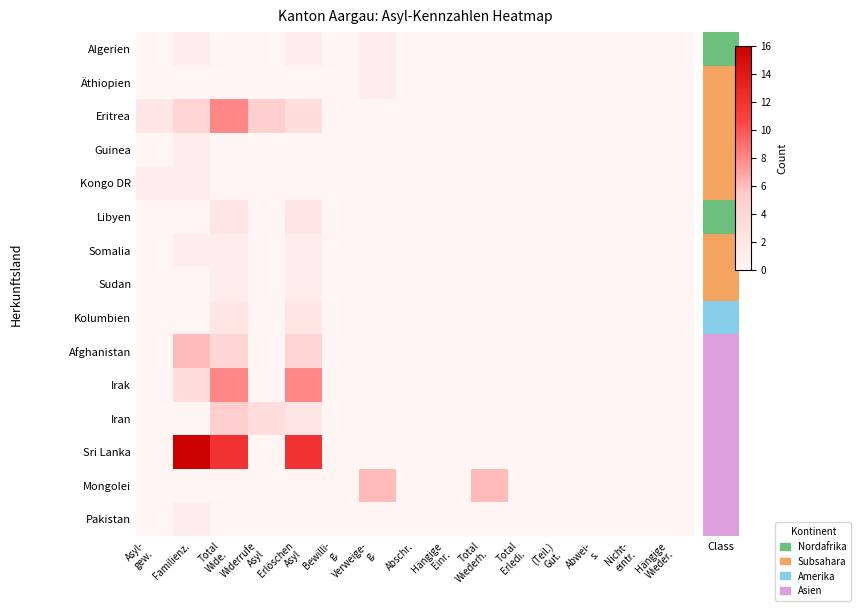

Rank the series at Hängige Wieder. from highest to lowest value.

Algerien, Äthiopien, Eritrea, Guinea, Kongo DR, Libyen, Somalia, Sudan, Kolumbien, Afghanistan, Irak, Iran, Sri Lanka, Mongolei, Pakistan